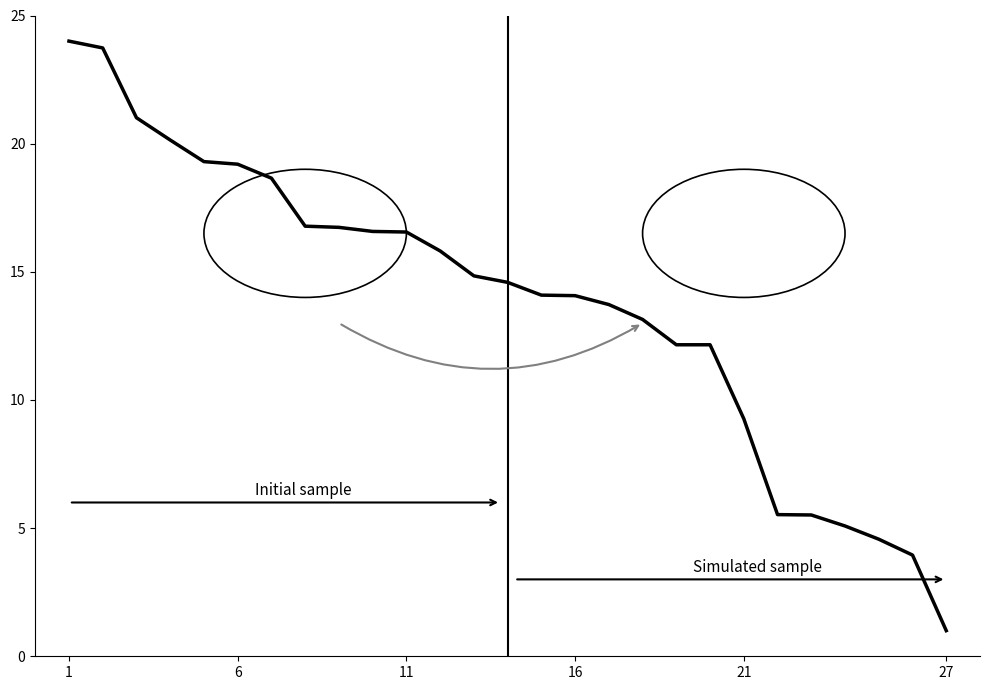

What is the smallest value displayed?

1.0